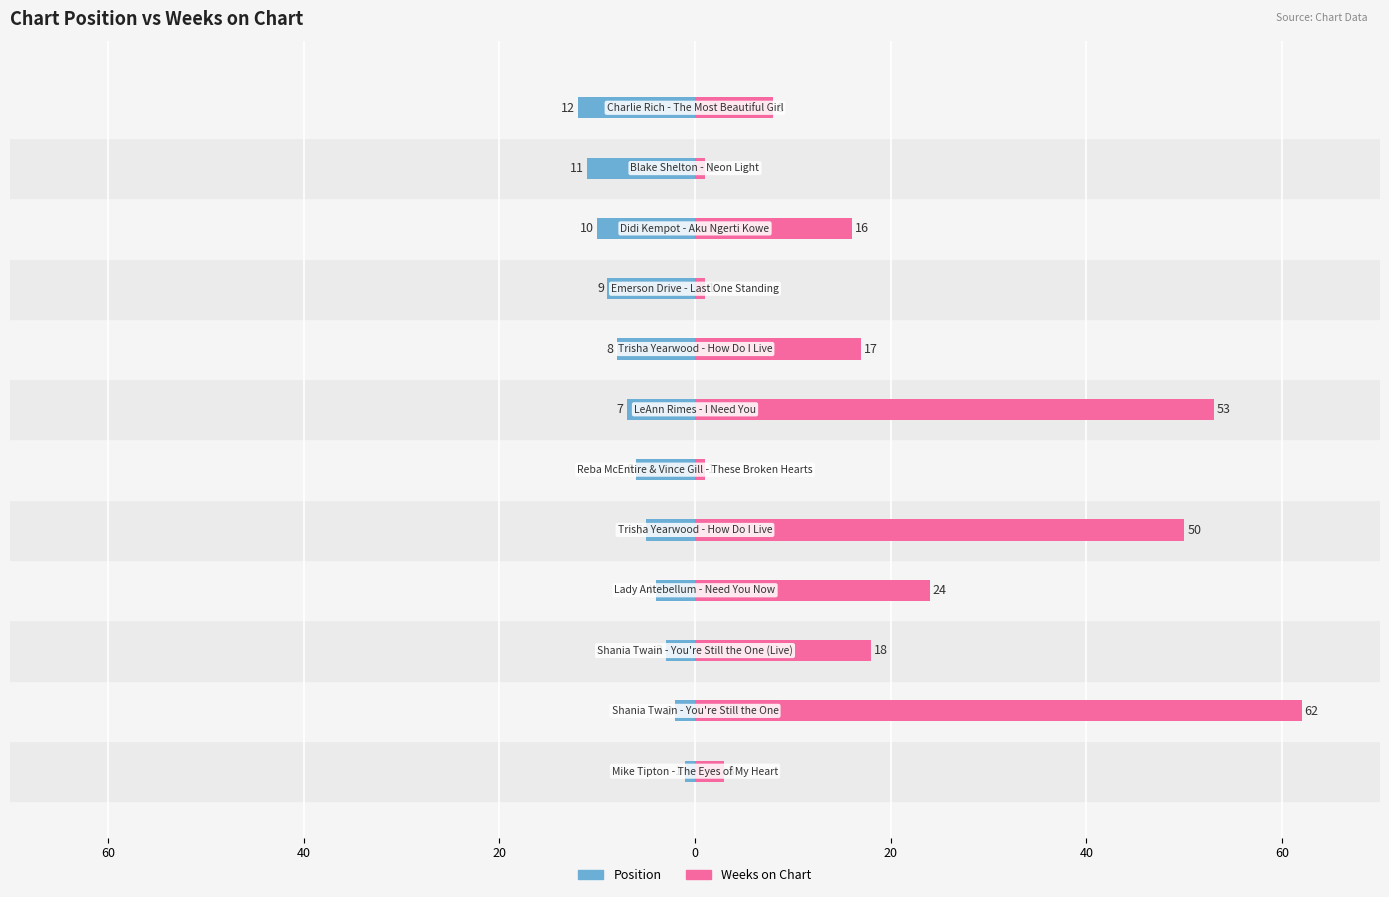

Rank the series by their maximum value, from lowest to highest.

Position, Weeks on Chart